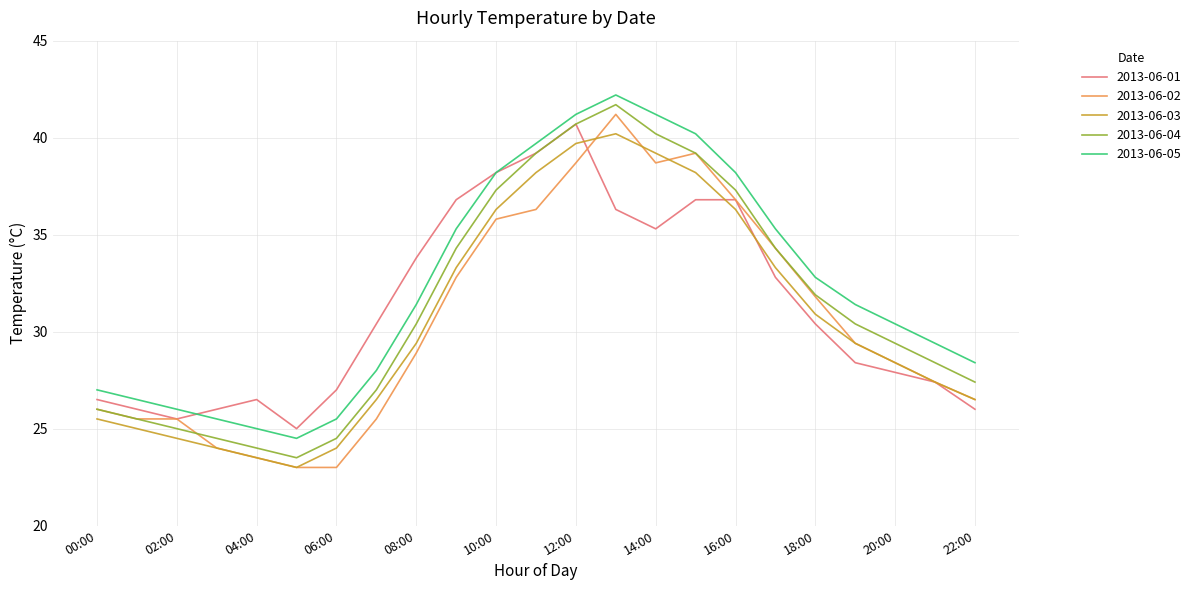

What is the average value of the 2013-06-03 series?

30.6